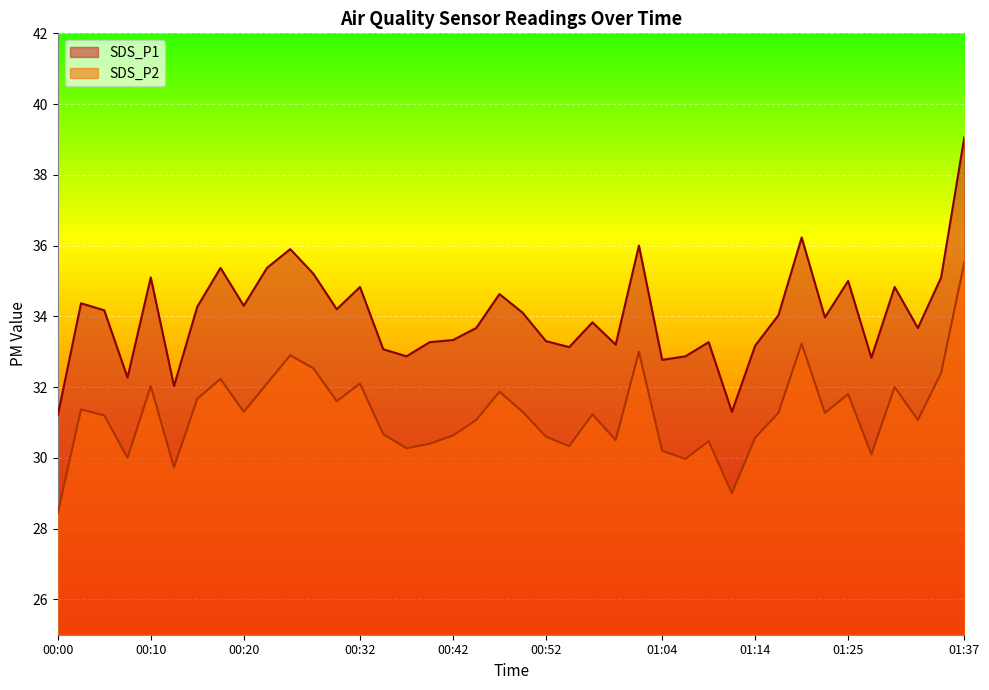

Where does the SDS_P1 series first go above 34?

00:02